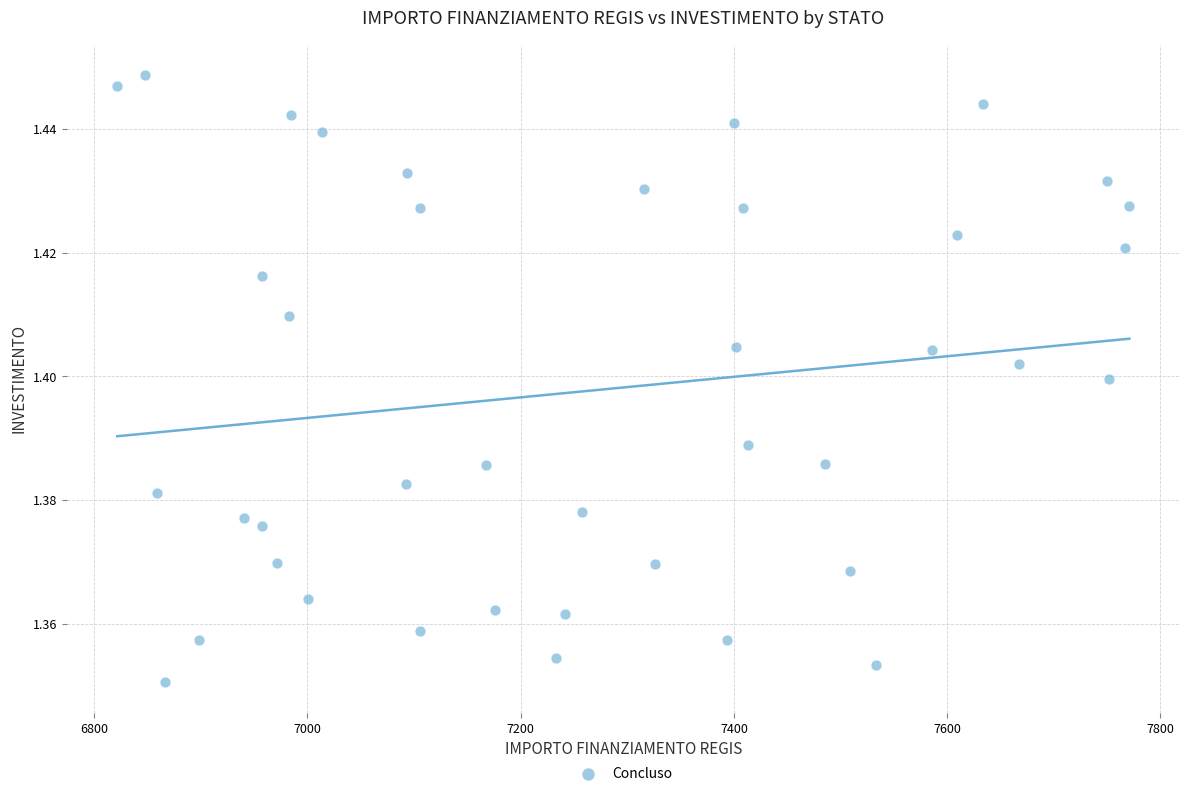

What is the range of X values (max minus min)?

949.3